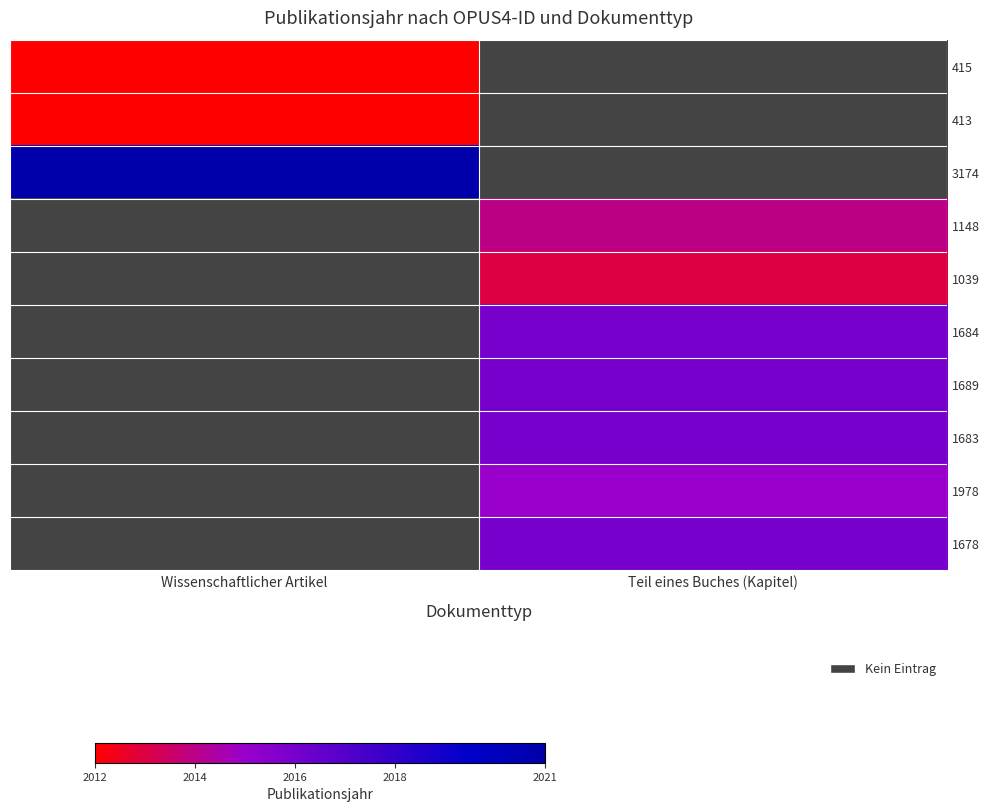

What value does the 413 series have at Wissenschaftlicher Artikel?

2012.0